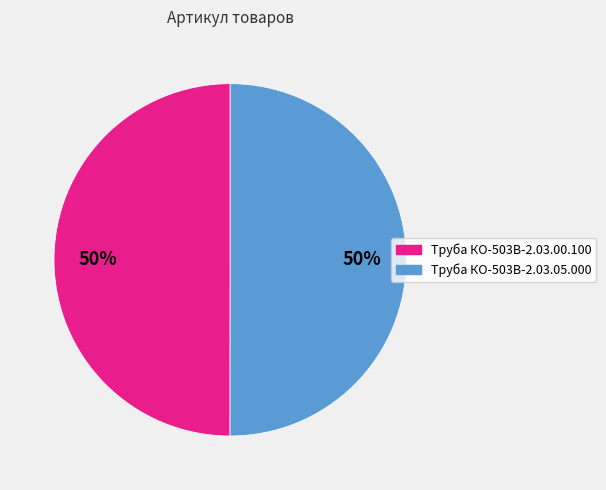

Combined, do Труба КО-503В-2.03.00.100 and Труба КО-503В-2.03.05.000 account for over 50%?

Yes